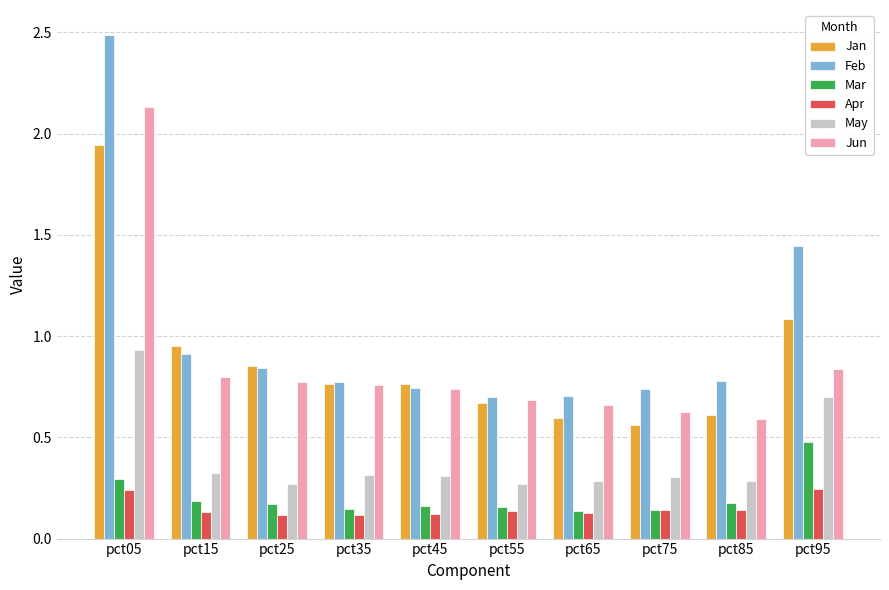

What is the difference between the maximum and minimum values in the Jun series?

1.5